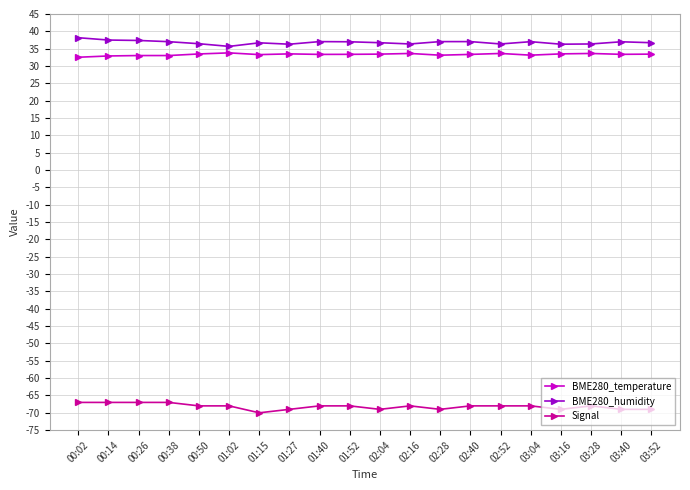

Is it true that Signal equals -91.2 at 00:14?

False